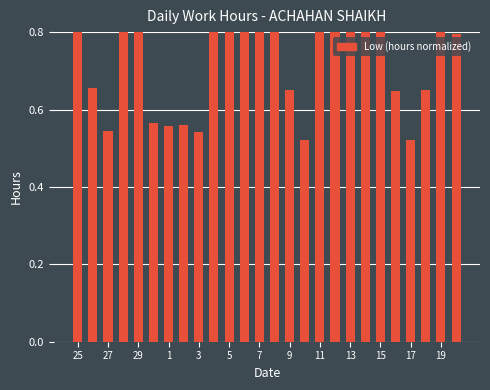

What is the difference between the maximum and minimum values?

0.3